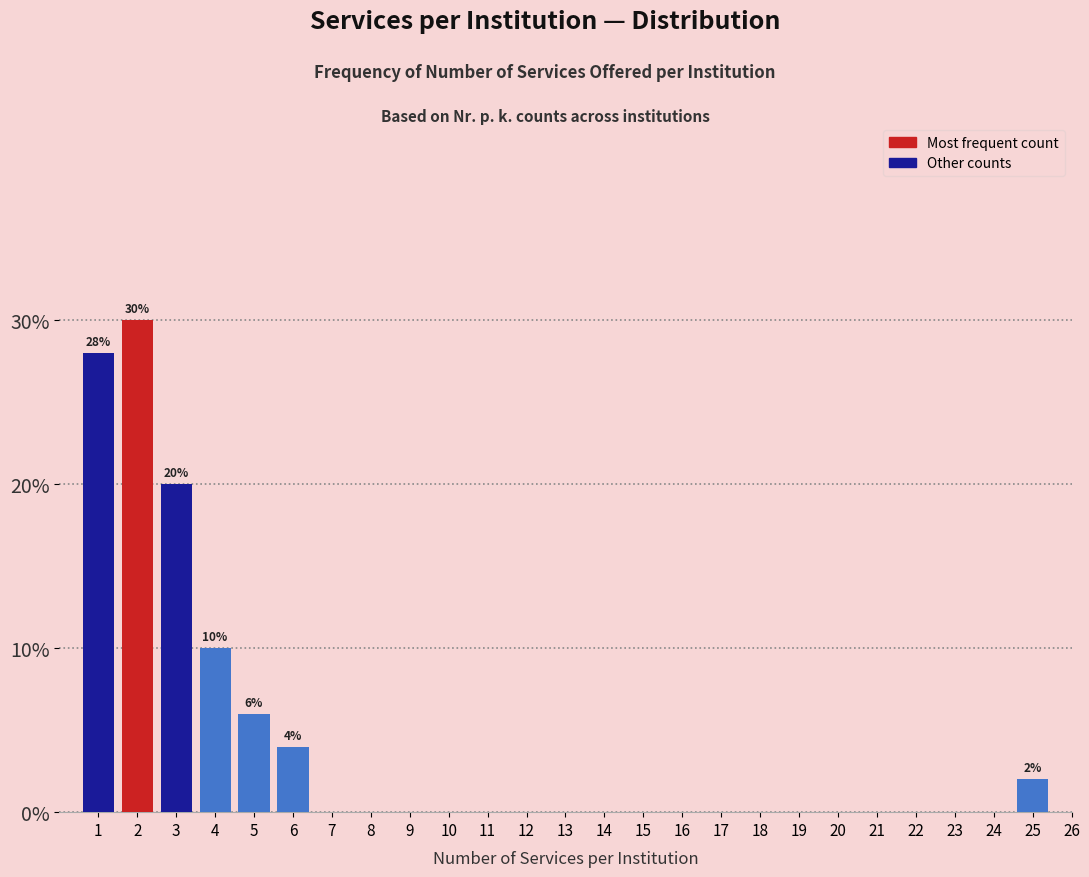

Reading right to left, list all the values displayed in this chart.

26=0.0	25=2.0	24=0.0	23=0.0	22=0.0	21=0.0	20=0.0	19=0.0	18=0.0	17=0.0	16=0.0	15=0.0	14=0.0	13=0.0	12=0.0	11=0.0	10=0.0	9=0.0	8=0.0	7=0.0	6=4.0	5=6.0	4=10.0	3=20.0	2=30.0	1=28.0